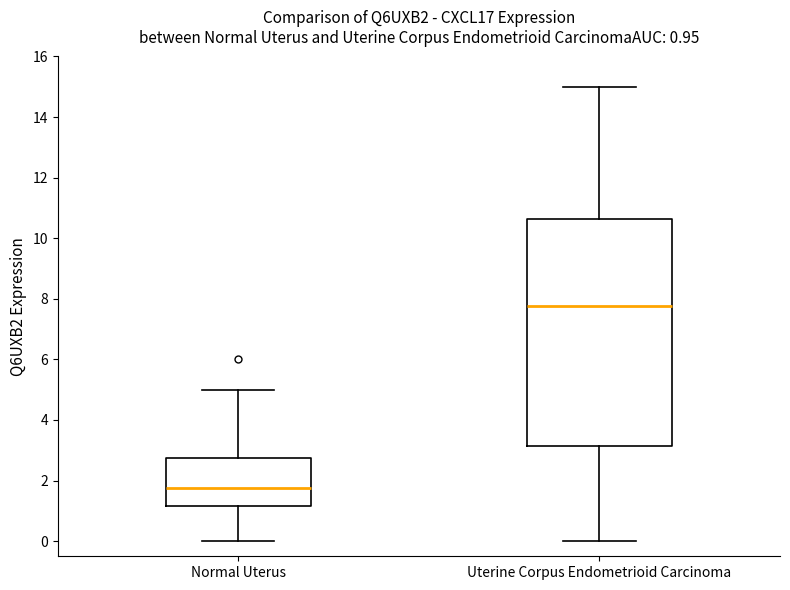

Which box is the tallest, from its lower edge to its upper edge?

Uterine Corpus Endometrioid Carcinoma